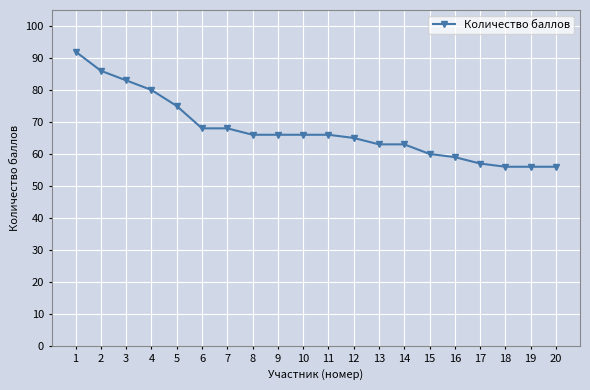

The value at 13 is 109. True or false?

False